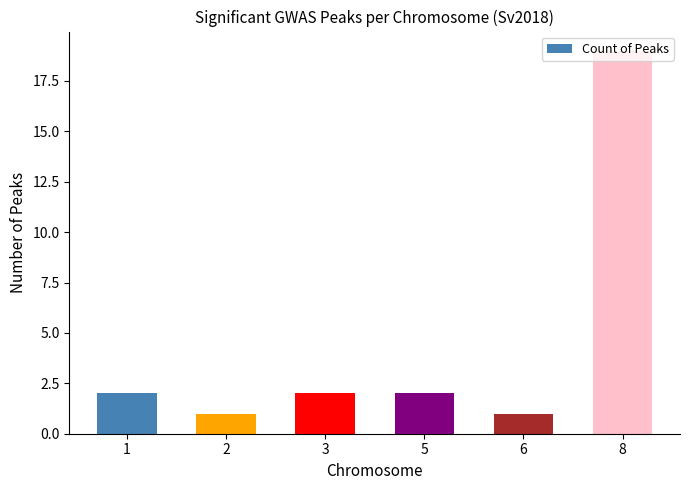

What is the value of the 4th bar from the left?

2